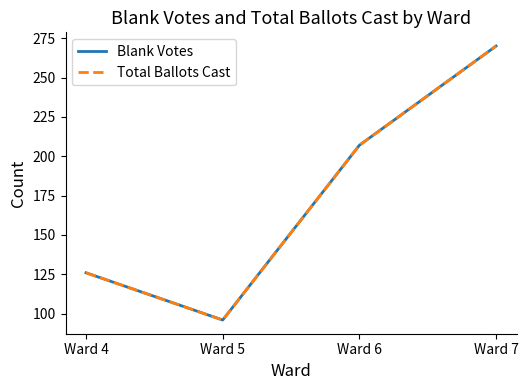

At Ward 7, list the series in order from smallest to largest.

Blank Votes, Total Ballots Cast